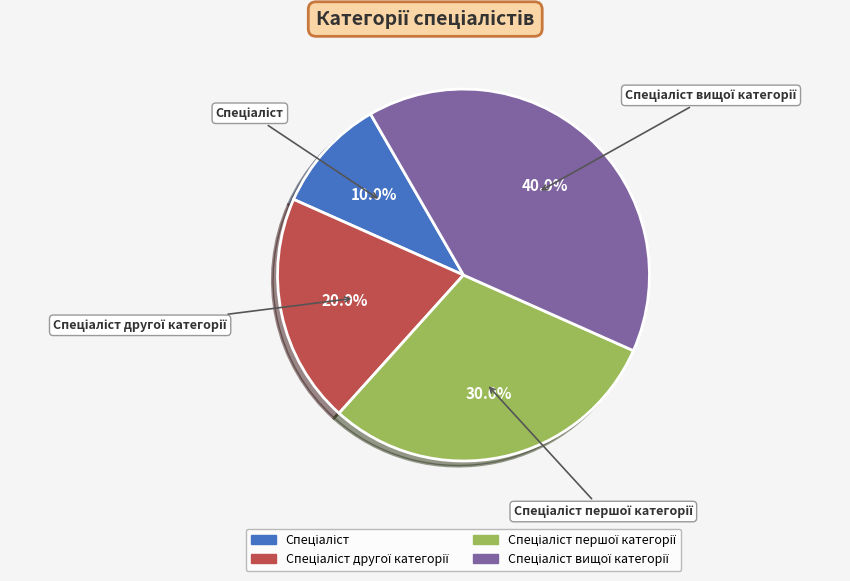

Is there any slice that represents more than half of the pie?

No